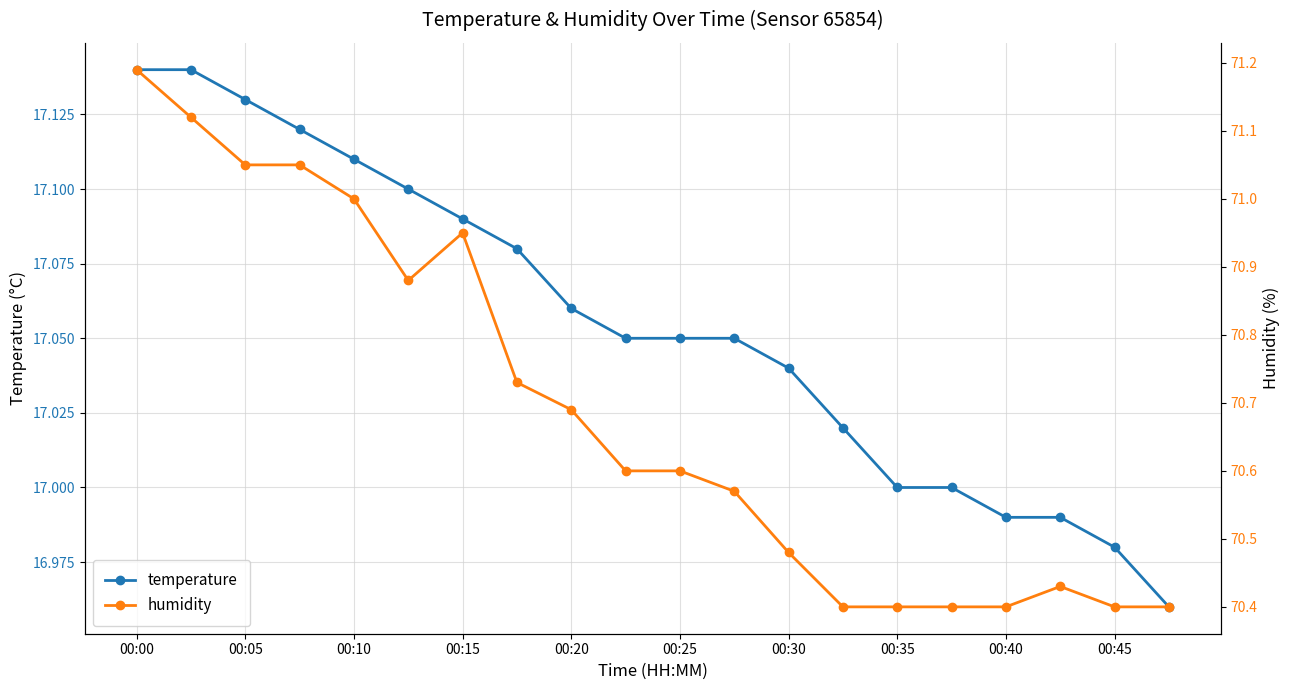

True or false: temperature has a value of 11.4 at 00:30.

False